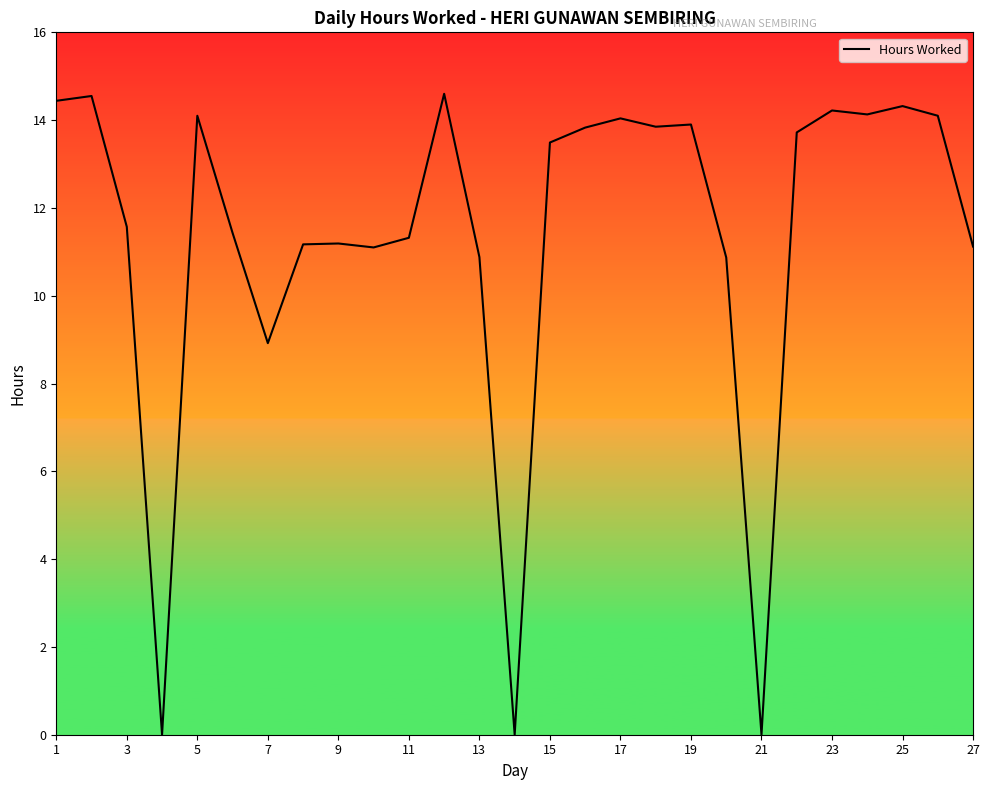

What is the maximum value shown in the chart?

14.6